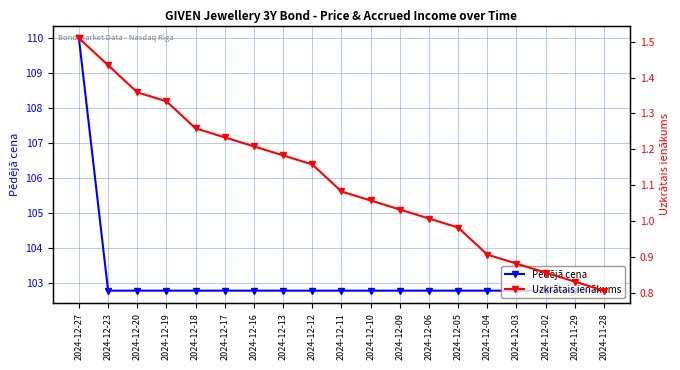

At how many categories does at least one series exceed 16?

19